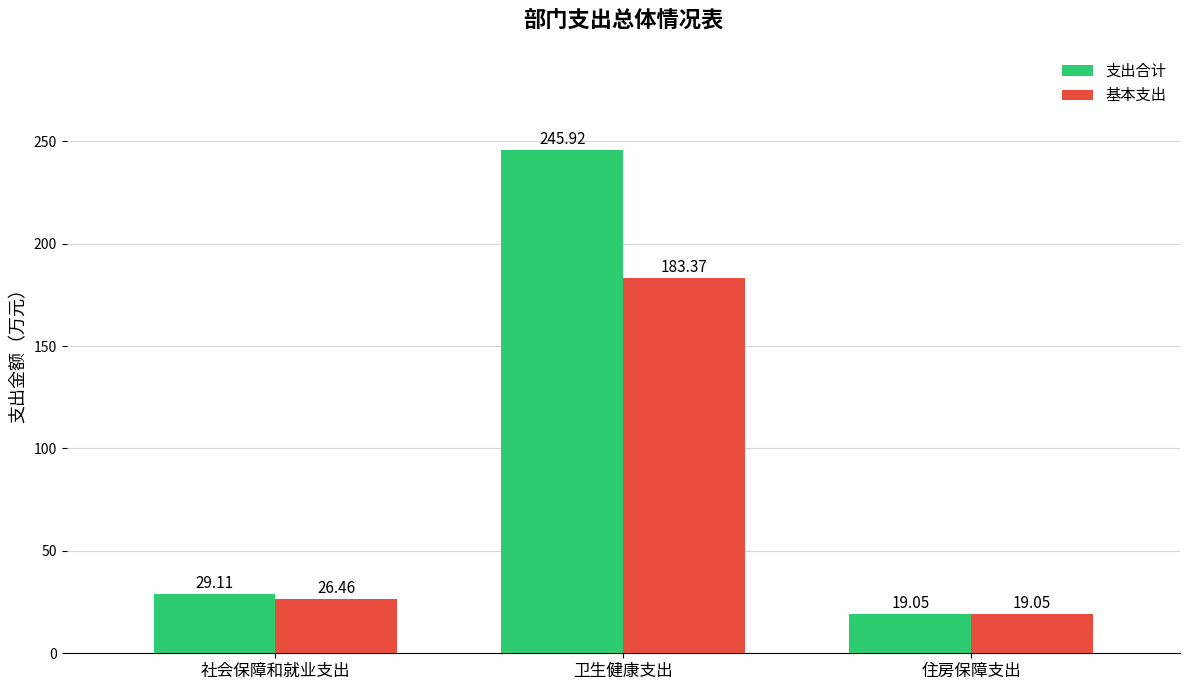

Are the bars horizontal?

No